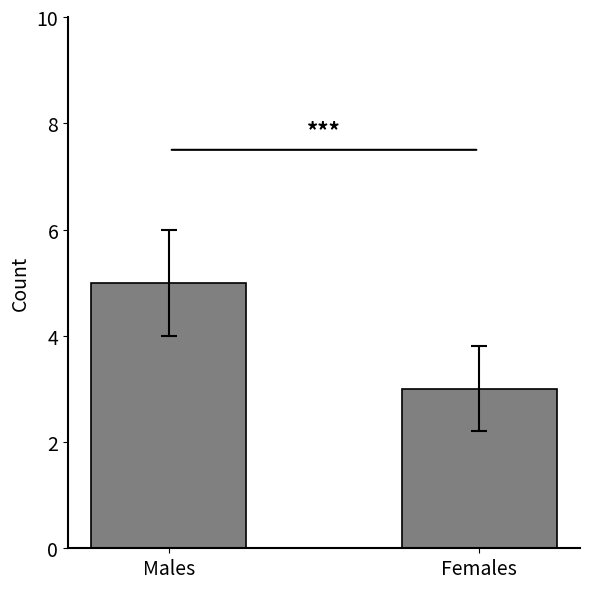

How many values are between 3 and 5?

2